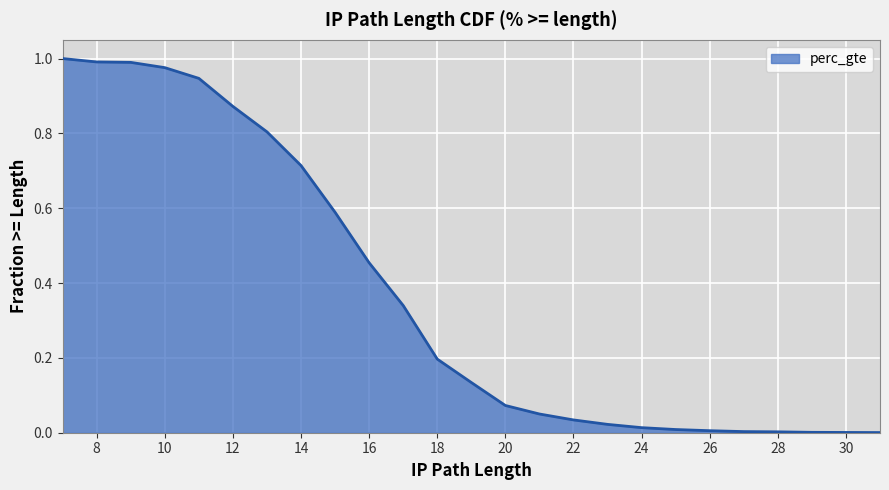

The value at 12 is 0.9. True or false?

True